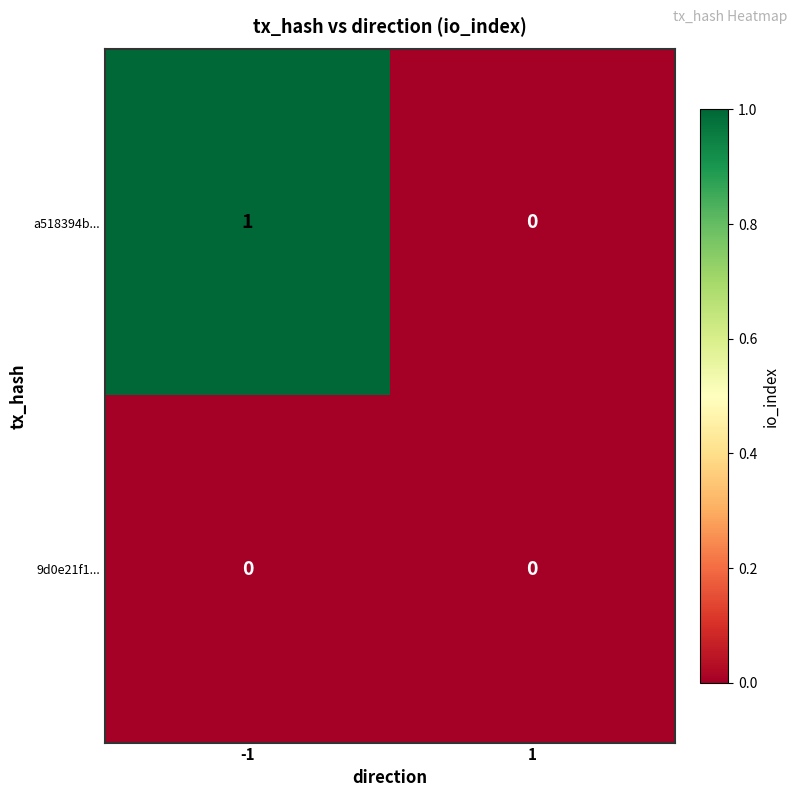

True or false: 9d0e21f1... has a value of 0 at -1.

True